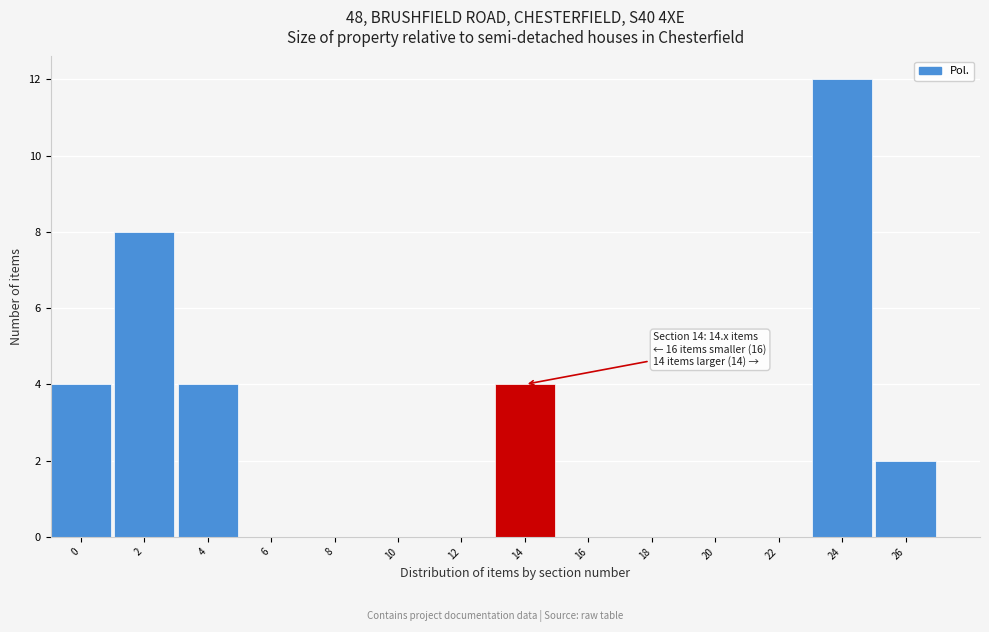

Reading left to right, transcribe all the data shown in this chart.

0=4	2=8	4=4	6=0	8=0	10=0	12=0	14=4	16=0	18=0	20=0	22=0	24=12	26=2